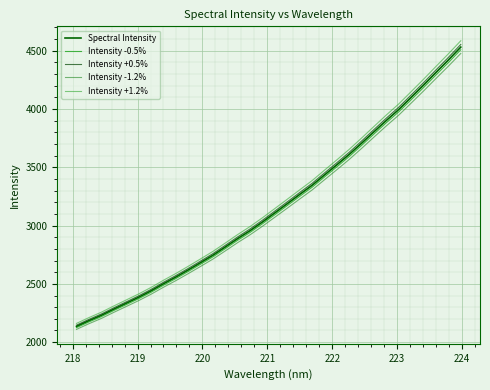

Is this an area chart (filled region under the line)?

No